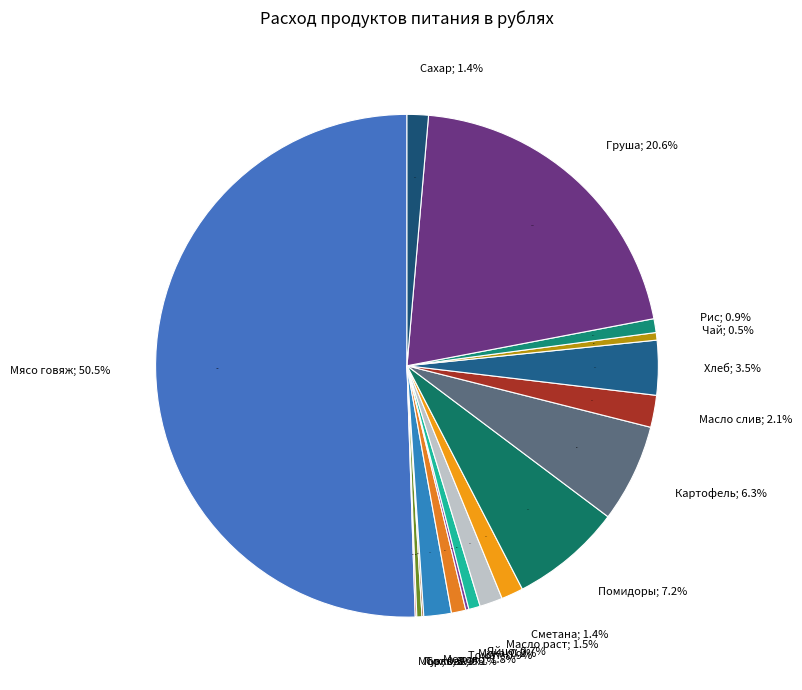

To the nearest percent, what is the average slice percentage?

6%